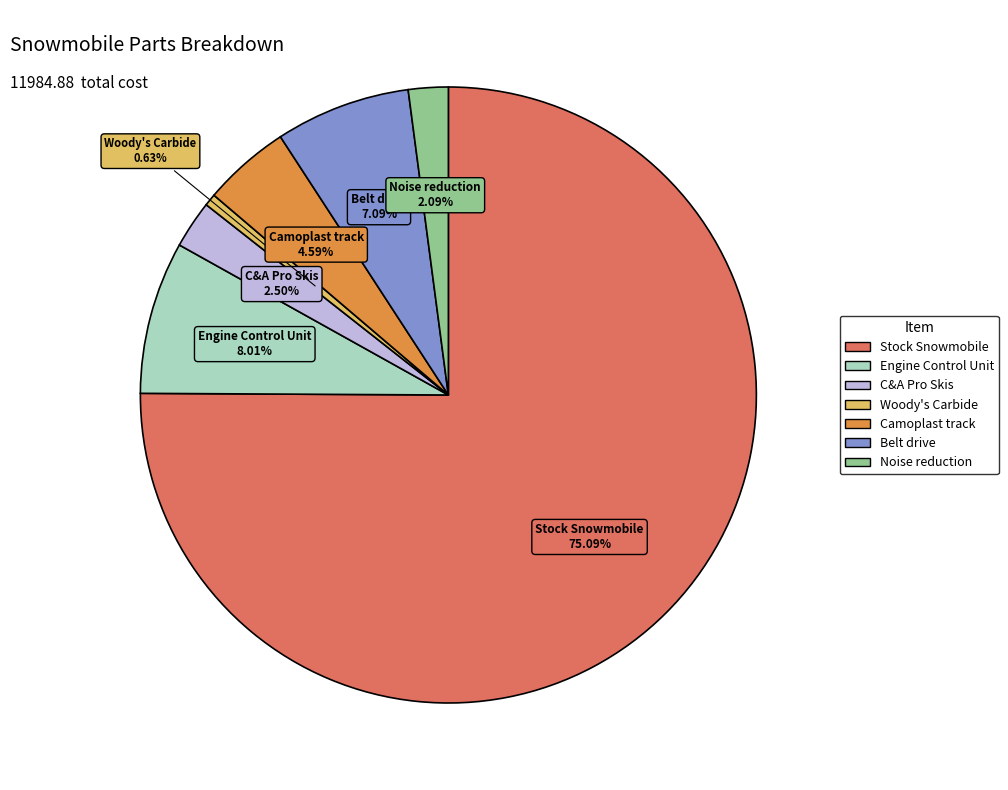

To the nearest percent, what portion does Noise reduction represent?

2%